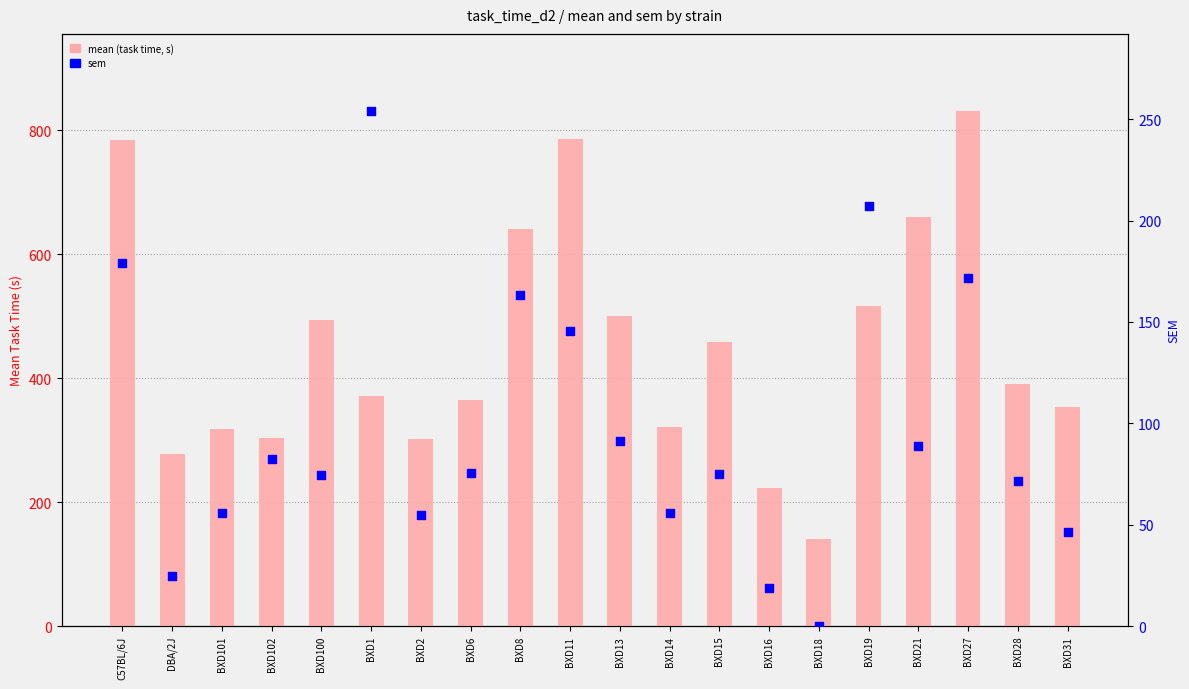

Which series reaches the minimum Y coordinate?

sem